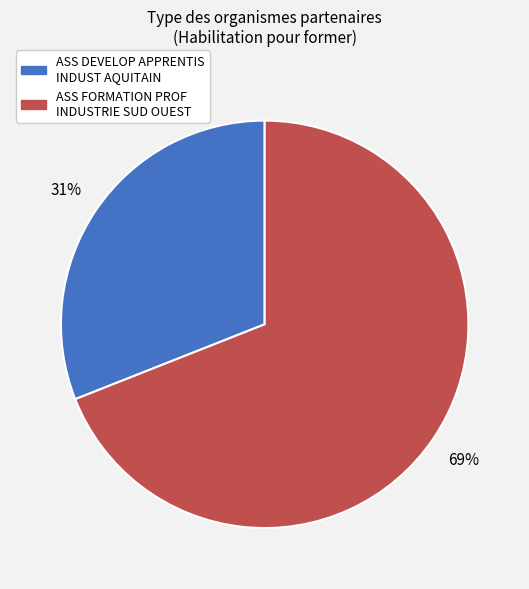

Is there a majority slice in this chart?

Yes